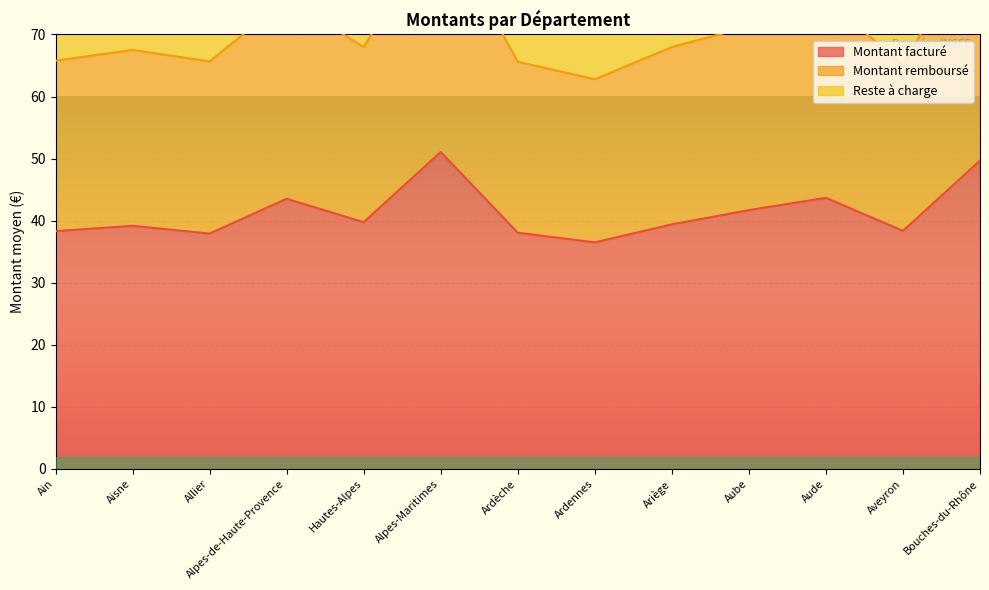

Reading left to right, list all the values displayed in this chart.

Montant facturé: 38.3	39.2	37.9	43.5	39.8	51.1	38.1	36.5	39.4	41.7	43.7	38.4	49.7
Montant remboursé: 65.8	67.5	65.7	75.7	68.0	88.2	65.6	62.8	68.0	71.3	75.8	65.1	86.9